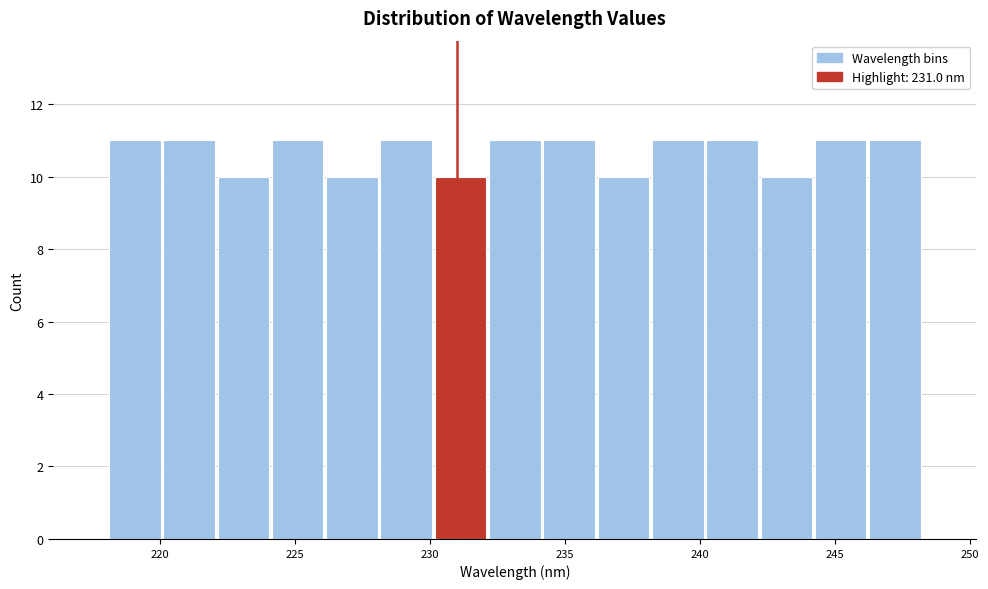

Reading left to right, transcribe this chart: for each bar, give the range it covers on the x-axis and its height. Neither the bar edges nor the heights are printed on the chart, so give them approximately, as read against the axes.

218 to 220: 11
220 to 222: 11
222 to 224: 10
224 to 226: 11
226 to 228: 10
228 to 230: 11
230 to 232: 10
232 to 234: 11
234 to 236: 11
236 to 238: 10
238 to 240: 11
240 to 242: 11
242 to 244: 10
244 to 246: 11
246 to 248: 11